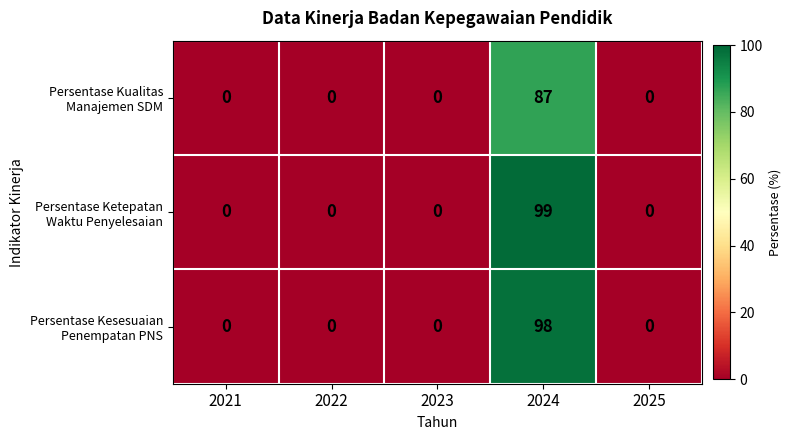

At which category is the sum across all series the highest?

2024